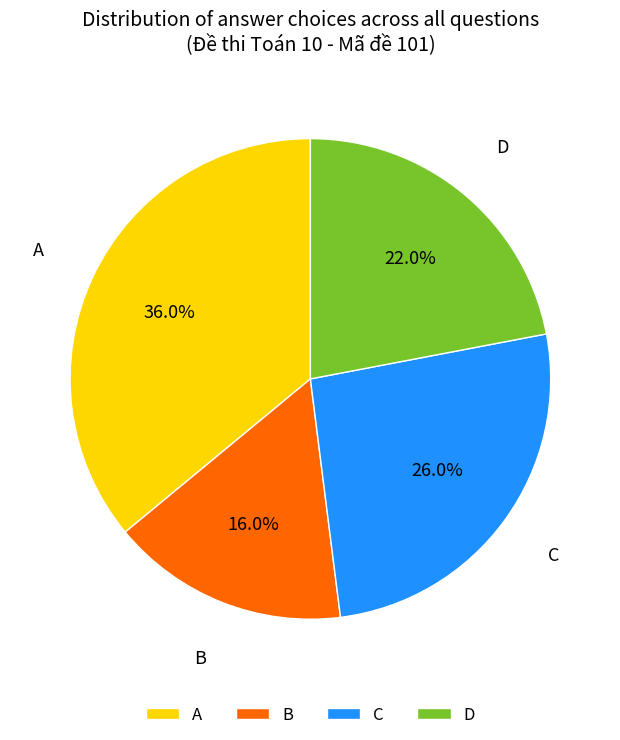

Which slice is the smallest?

B